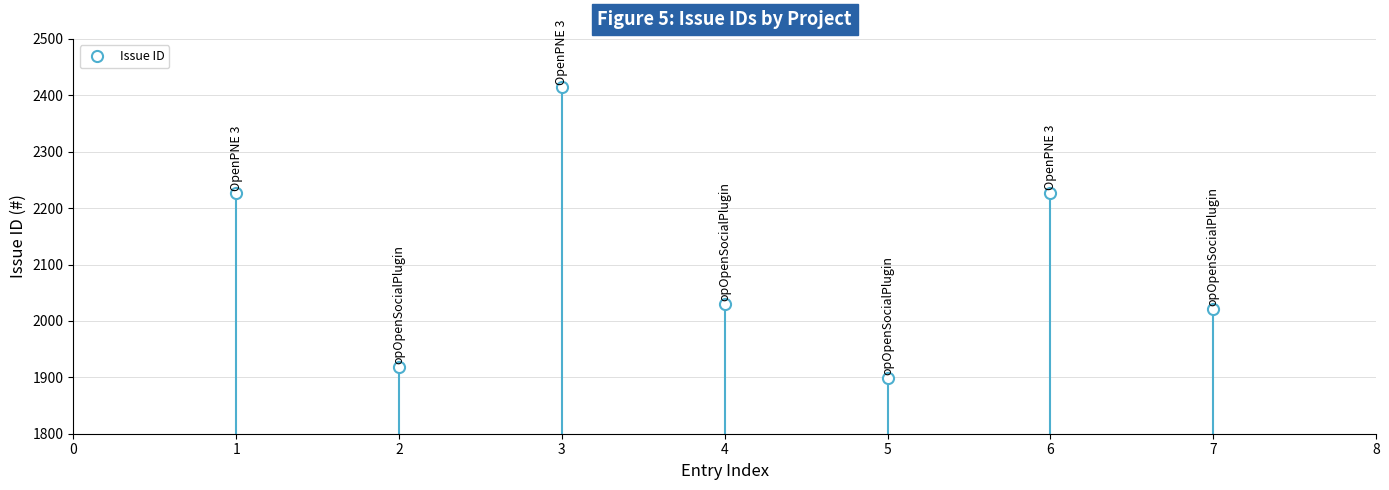

What is the smallest value displayed?

1899